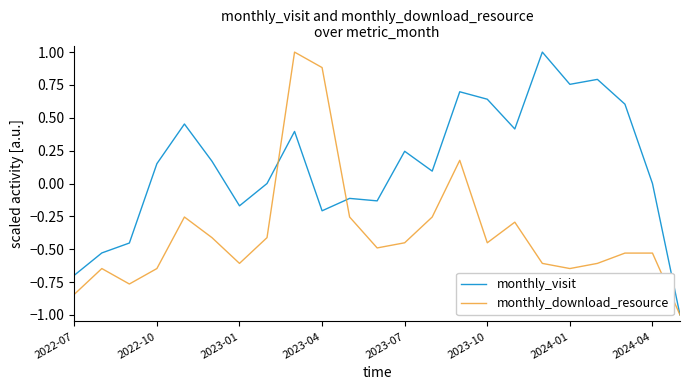

True or false: monthly_download_resource and monthly_visit intersect in this chart.

True